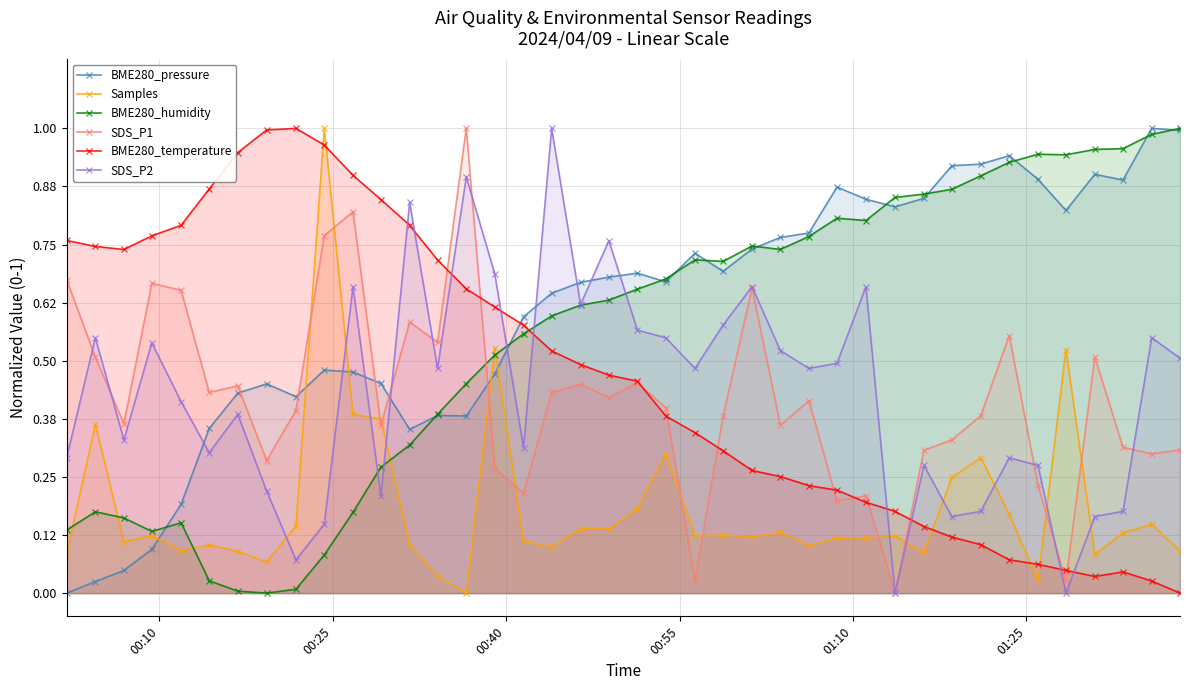

In BME280_pressure, how many points are lower than both neighbors (excluding endpoints)?

8